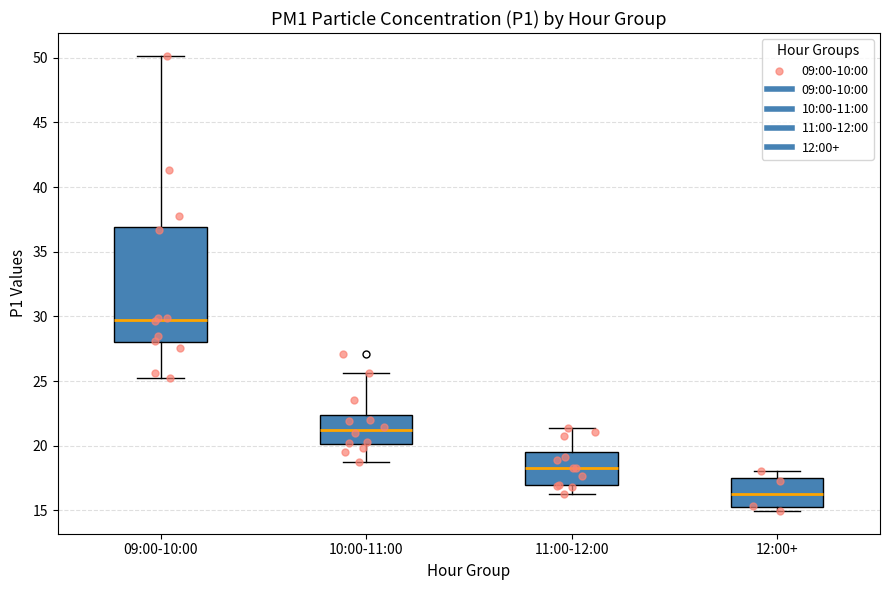

Reading left to right, read every box against the y-axis: the position of its median line, the range the box covers, and the ends of its whiskers. The values are not printed on the chart, so give them approximately, as read against the axis.

09:00-10:00: median 29.5, box 28.0 to 37.0, whiskers 25.0 to 50.0
10:00-11:00: median 21.0, box 20.0 to 22.5, whiskers 18.5 to 25.5
11:00-12:00: median 18.5, box 17.0 to 19.5, whiskers 16.5 to 21.5
12:00+: median 16.5, box 15.0 to 17.5, whiskers 15.0 (just below the box's lower edge) to 18.0